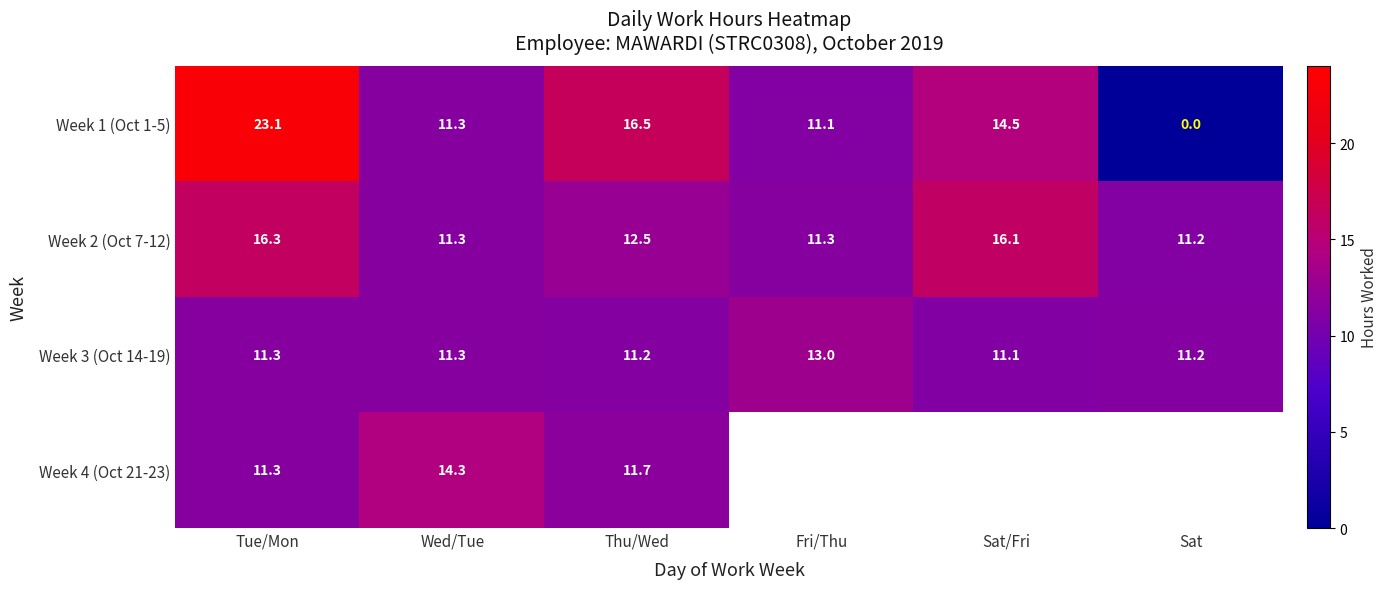

What is the sum of the Week 1 (Oct 1-5) values at Fri/Thu and Wed/Tue?

22.4